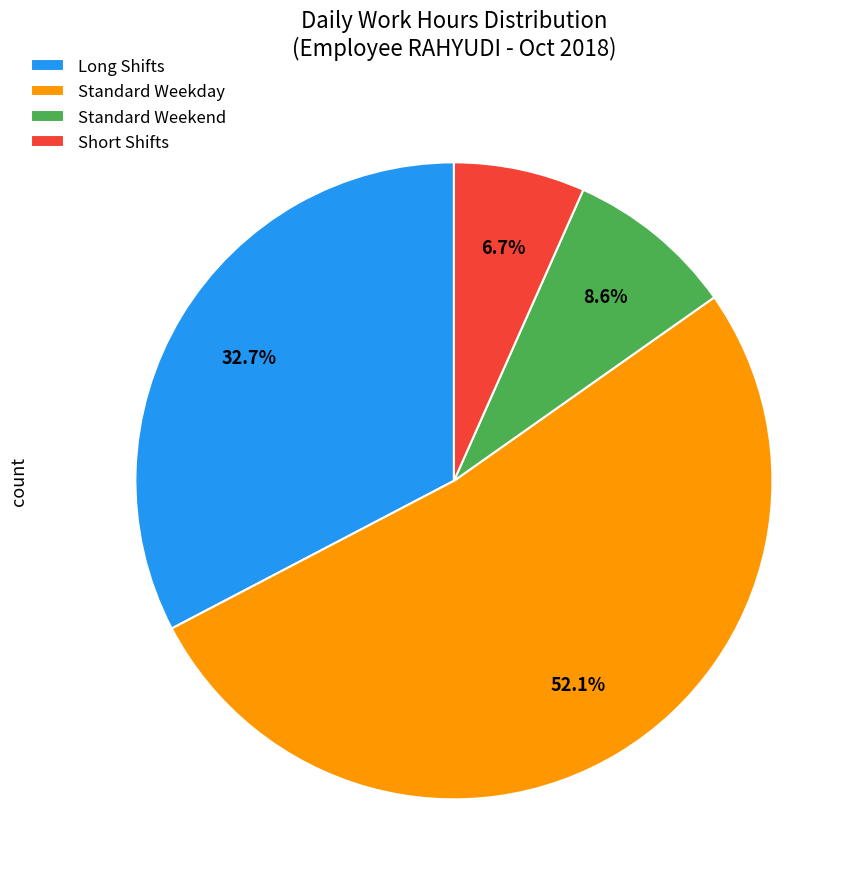

To the nearest percent, what is the average slice percentage?

25%